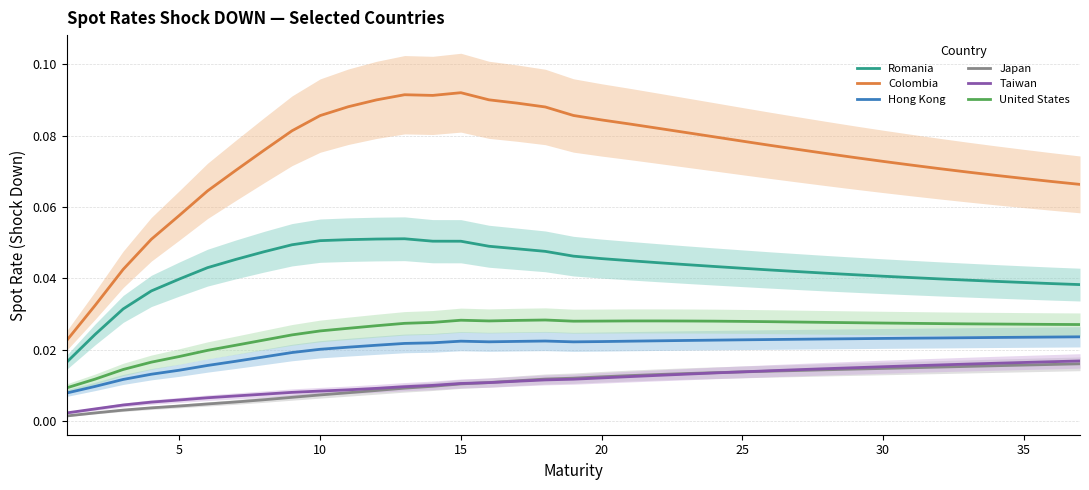

True or false: Romania and Taiwan cross at least once.

False